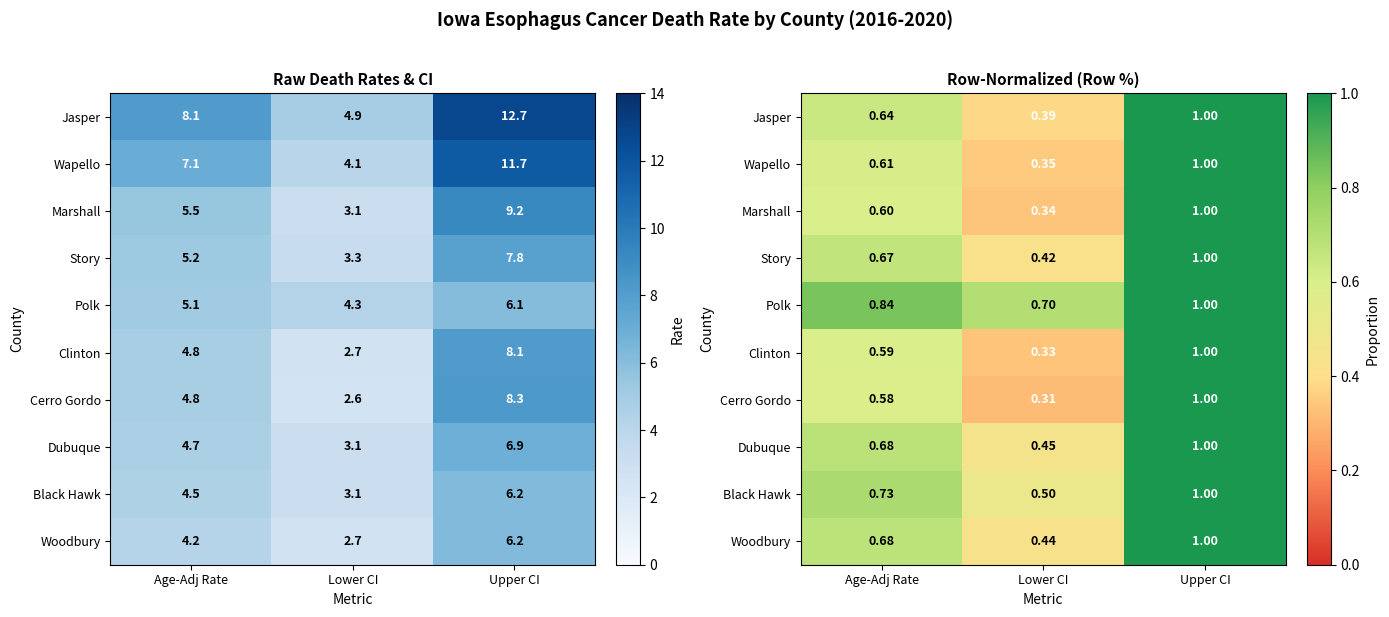

How many data points does each series have?

3